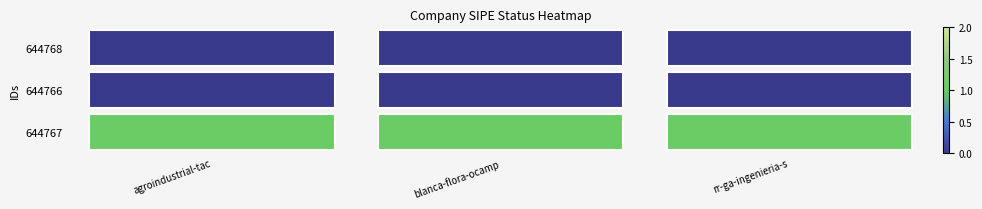

At which category does the chart reach its minimum across all series?

agroindustrial-tac